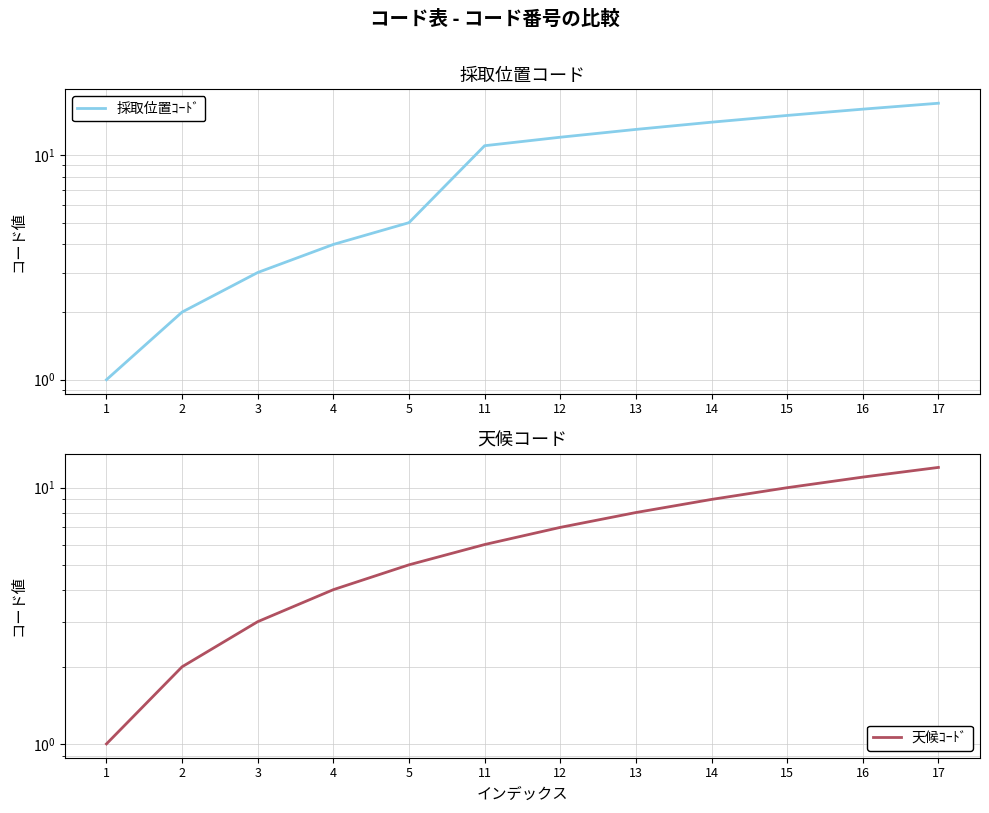

Which category has the lowest value across all series?

1